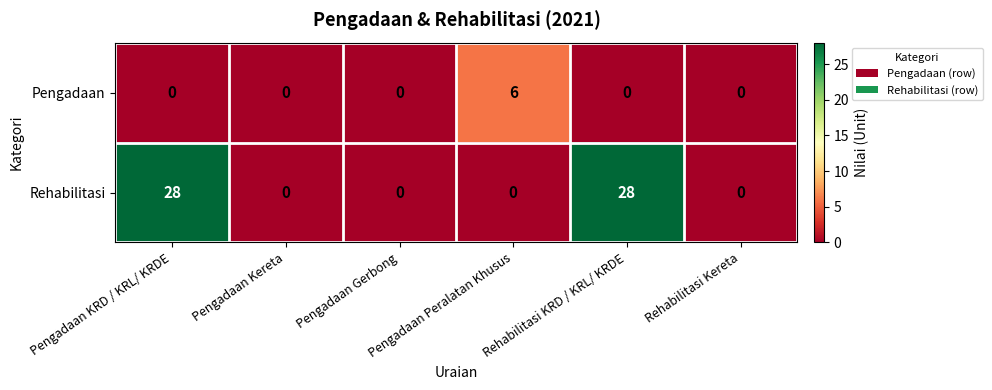

What is the difference between the maximum and minimum values in the Rehabilitasi series?

28